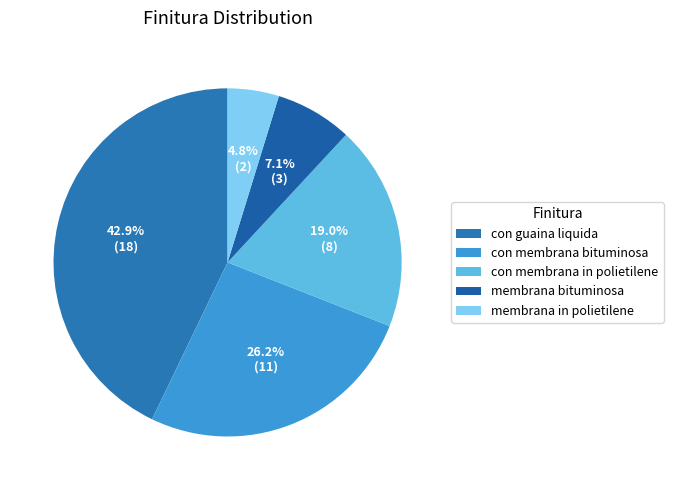

The con membrana in polietilene slice represents 19% of the pie. True or false?

True